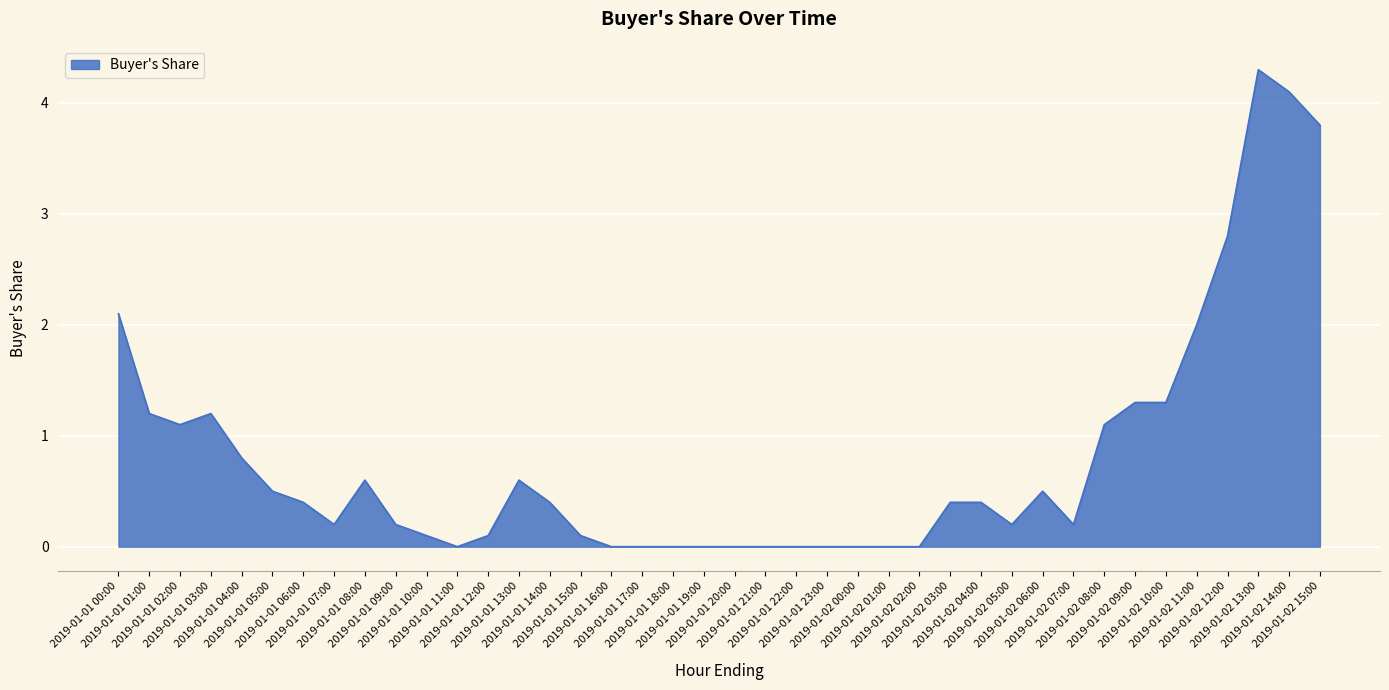

Is it true that the value at 2019-01-02 14:00 is 4.1?

True